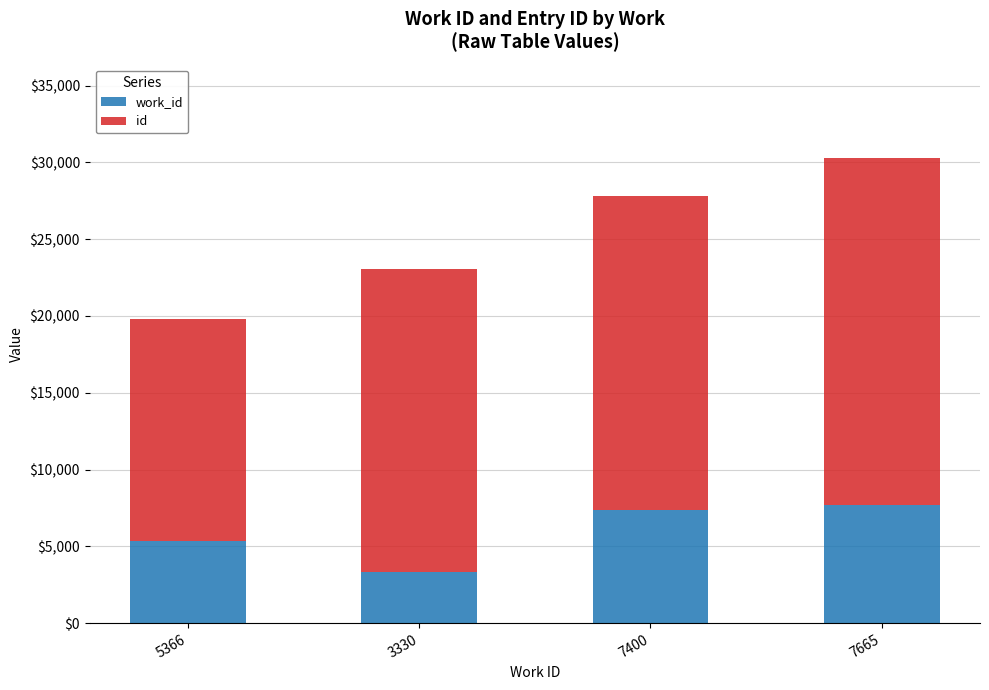

At which category is the sum across all series the highest?

7665